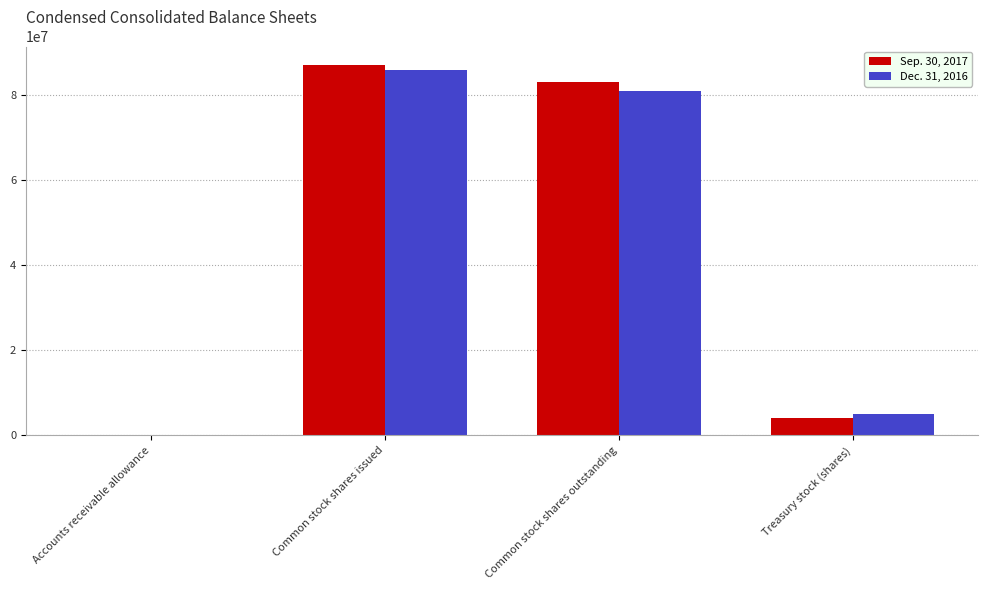

What are all the series names shown in the legend?

Sep. 30, 2017, Dec. 31, 2016